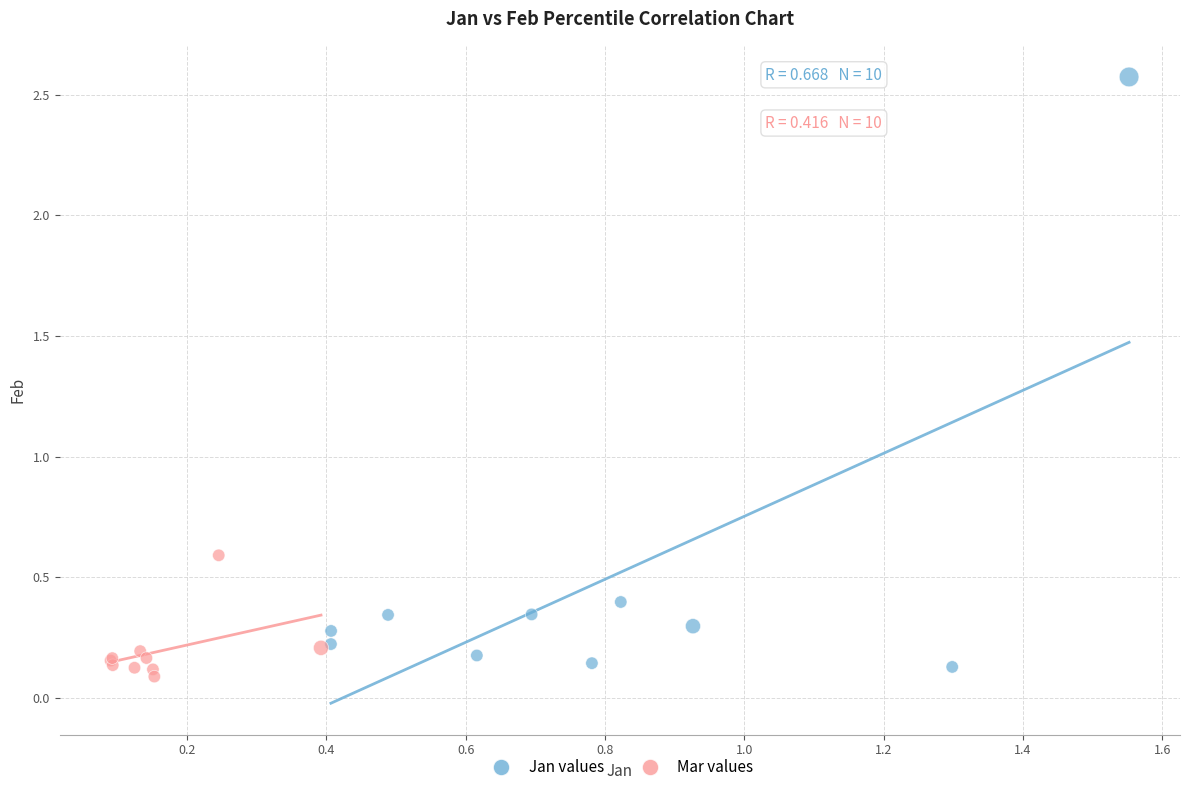

Which series has the widest spread of Y values?

Jan values